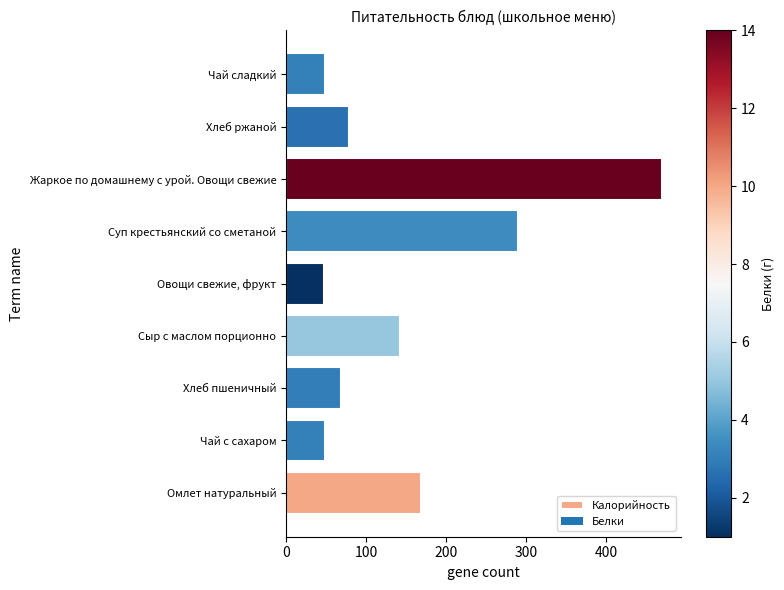

What is the difference between the maximum and second lowest values?

421